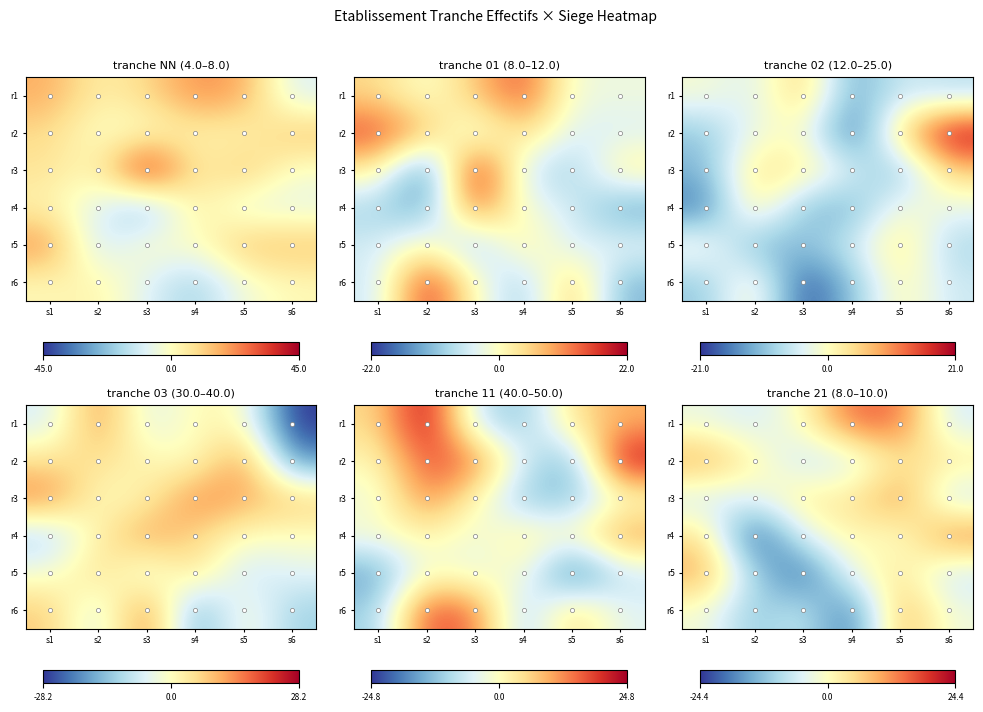

Between s6 and s4, which is larger?

s4